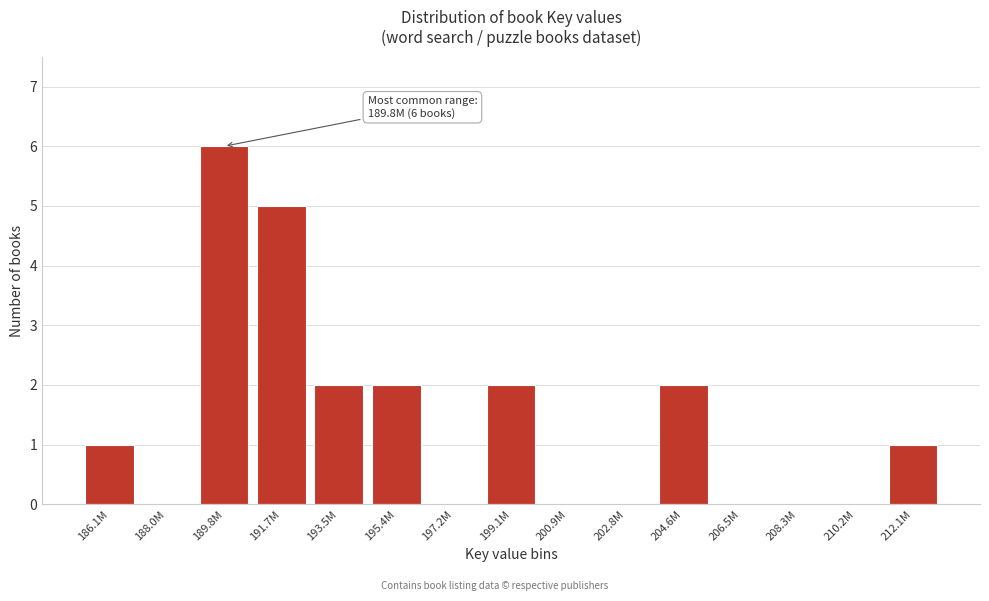

Reading right to left, list all the values displayed in this chart.

212.1M=1	210.2M=0	208.3M=0	206.5M=0	204.6M=2	202.8M=0	200.9M=0	199.1M=2	197.2M=0	195.4M=2	193.5M=2	191.7M=5	189.8M=6	188.0M=0	186.1M=1